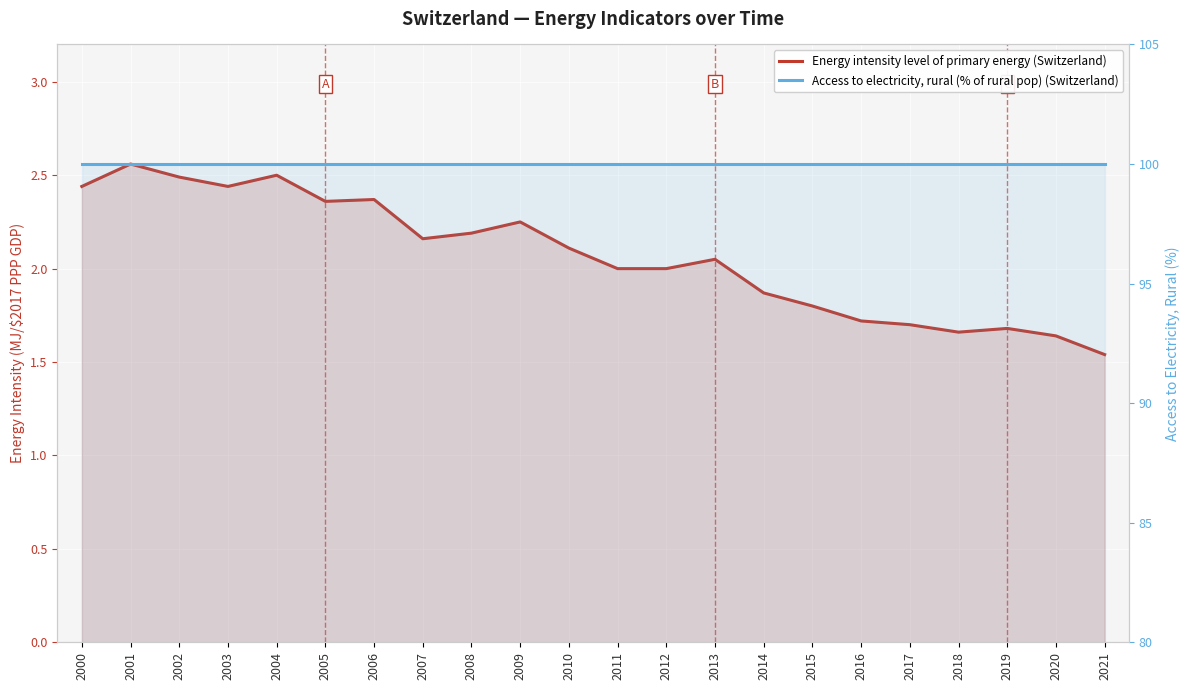

Reading left to right, list all the values displayed in this chart.

Energy intensity level of primary energy (Switzerland): 2.4	2.6	2.5	2.4	2.5	2.4	2.4	2.2	2.2	2.2	2.1	2.0	2.0	2.0	1.9	1.8	1.7	1.7	1.7	1.7	1.6	1.5
Access to electricity, rural (% of rural pop) (Switzerland): 100.0	100.0	100.0	100.0	100.0	100.0	100.0	100.0	100.0	100.0	100.0	100.0	100.0	100.0	100.0	100.0	100.0	100.0	100.0	100.0	100.0	100.0